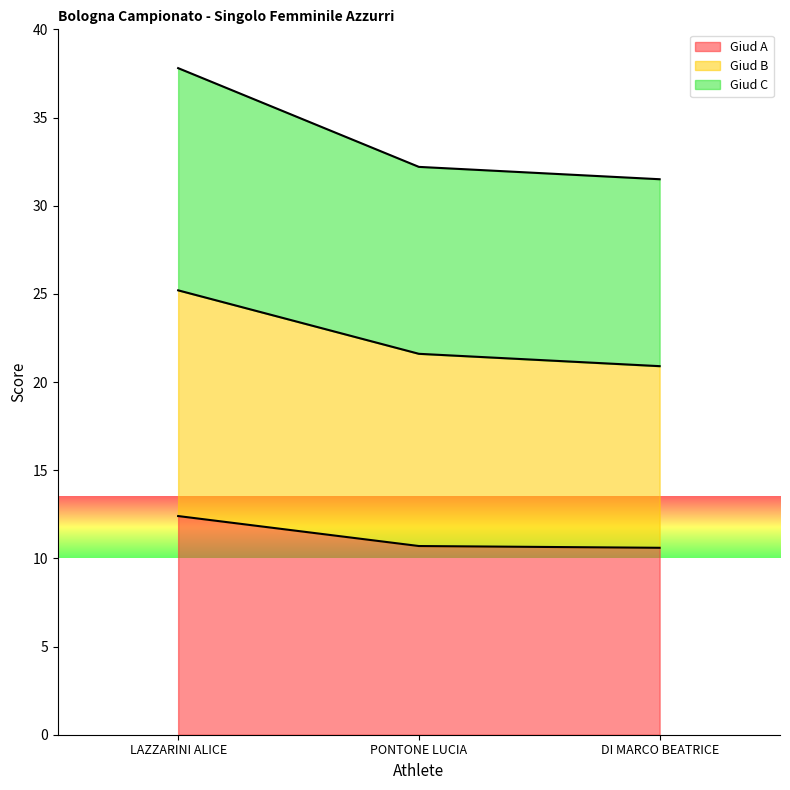

What is the average value of the Giud B series?

22.6